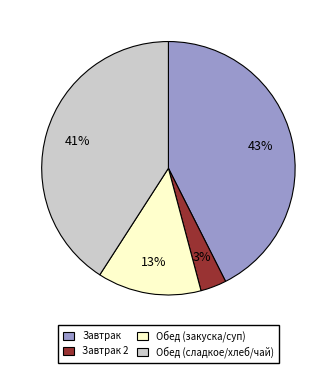

Is there any slice that represents more than half of the pie?

No